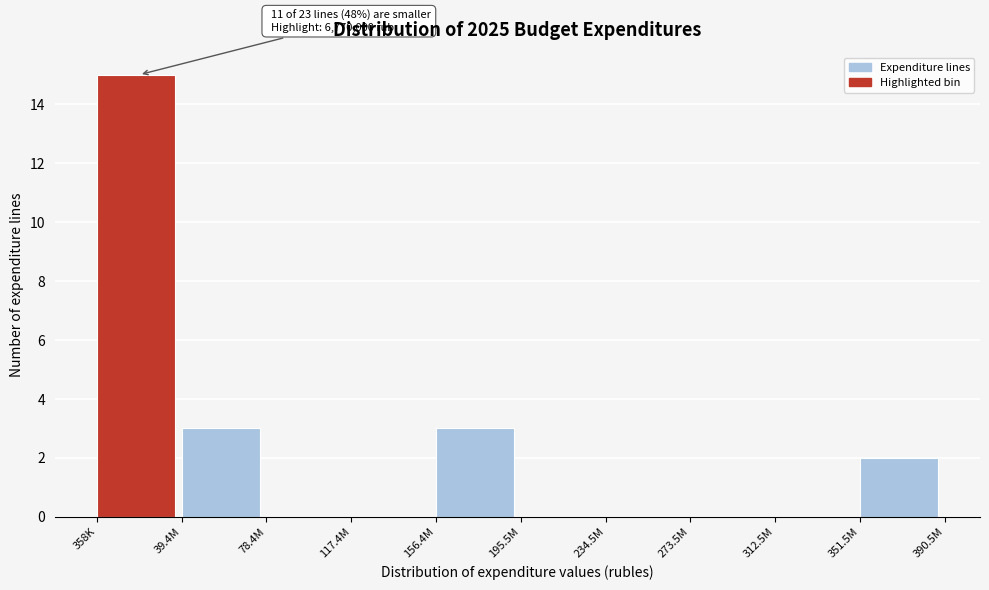

Reading left to right, what are all the values shown in this chart?

358K=15	39.4M=3	78.4M=0	117.4M=0	156.4M=3	195.5M=0	234.5M=0	273.5M=0	312.5M=0	351.5M=2